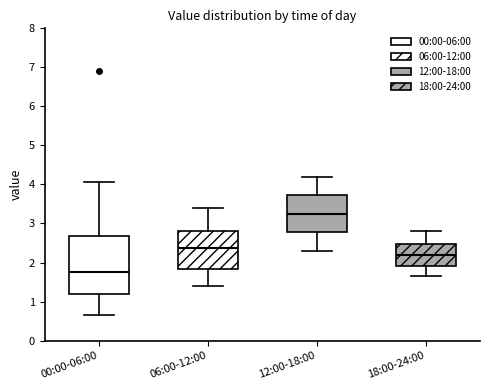

Reading left to right, transcribe this box plot: for each box, give where its median line is, the range the box spans, and where its two whiskers end, as read against the y-axis. The values are not printed on the chart, so give them approximately, as read against the axis.

00:00-06:00: median 1.8, box 1.2 to 2.7, whiskers 0.7 to 4.1
06:00-12:00: median 2.4, box 1.8 to 2.8, whiskers 1.4 to 3.4
12:00-18:00: median 3.3, box 2.8 to 3.7, whiskers 2.3 to 4.2
18:00-24:00: median 2.2, box 1.9 to 2.5, whiskers 1.7 to 2.8